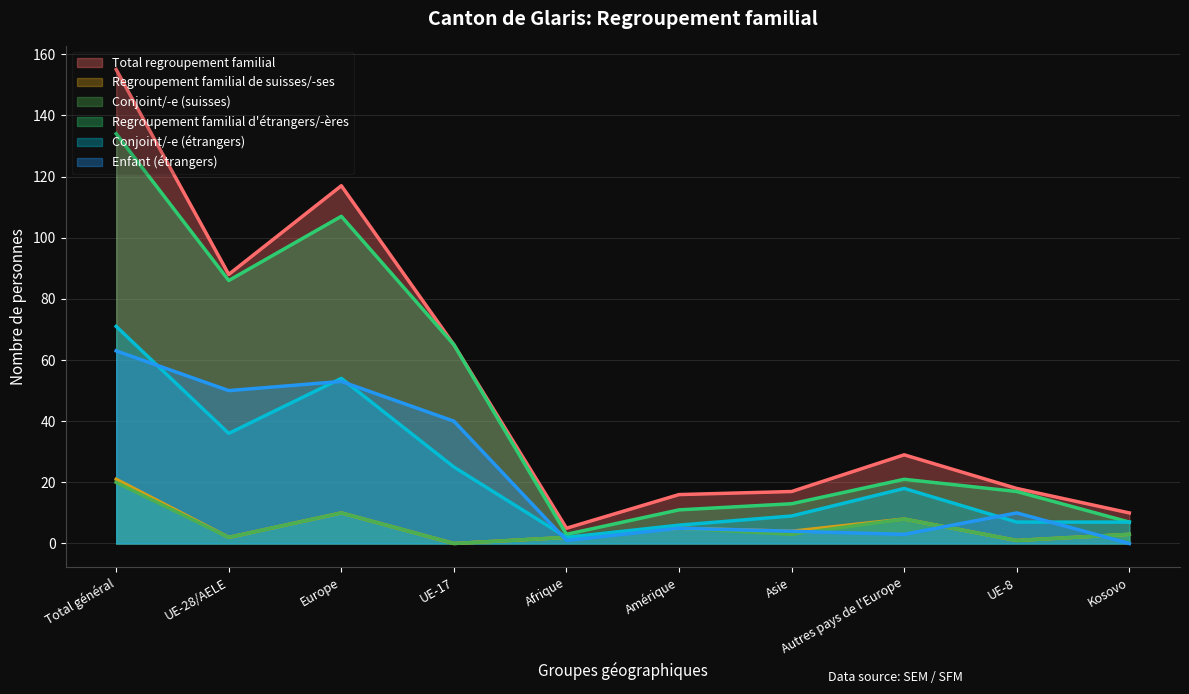

Between Total général and Asie, which series saw the biggest shift?

Total regroupement familial